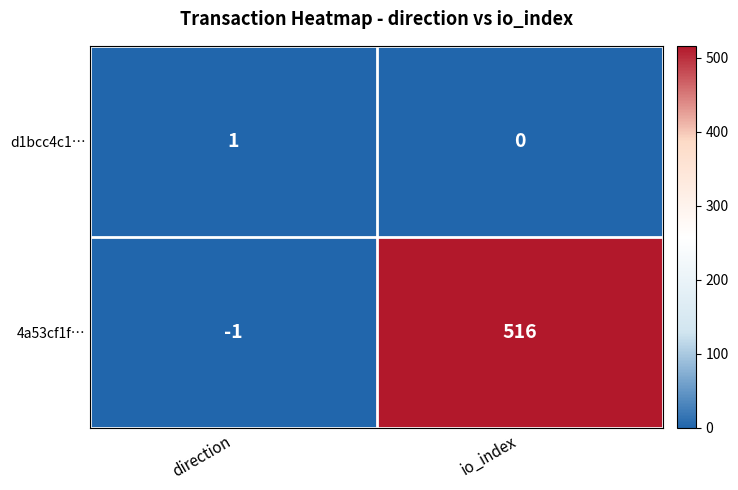

How many series are shown in this chart?

2